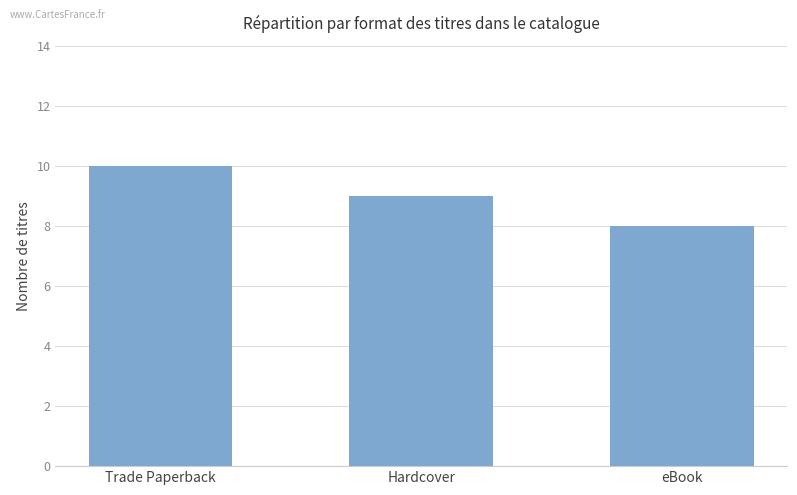

Are the bars grouped side by side (vs. stacked)?

No